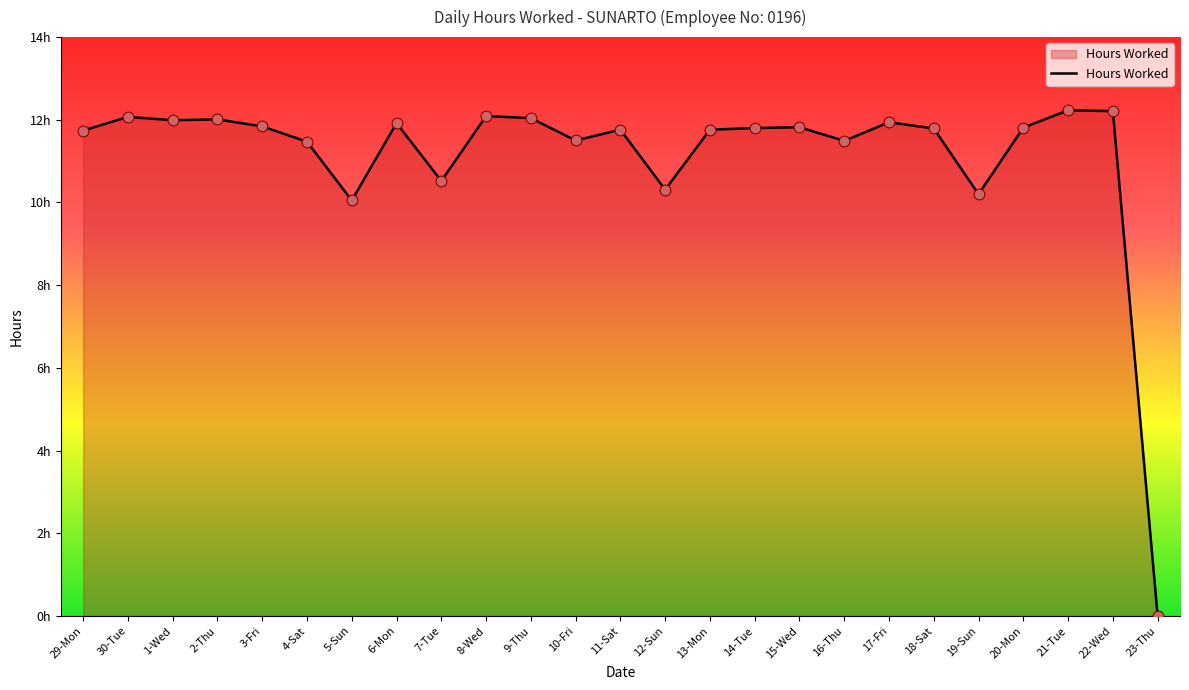

What is the change in value from 30-Tue to 13-Mon?

-0.3